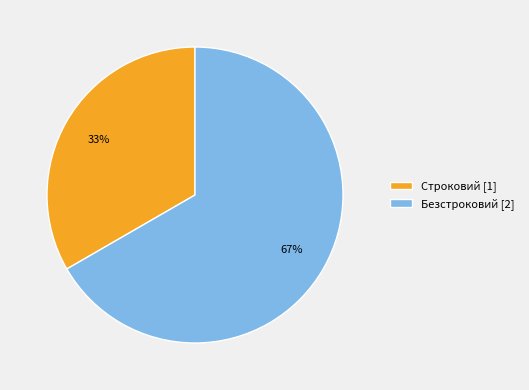

True or false: Безстроковий accounts for 67% of the total.

True